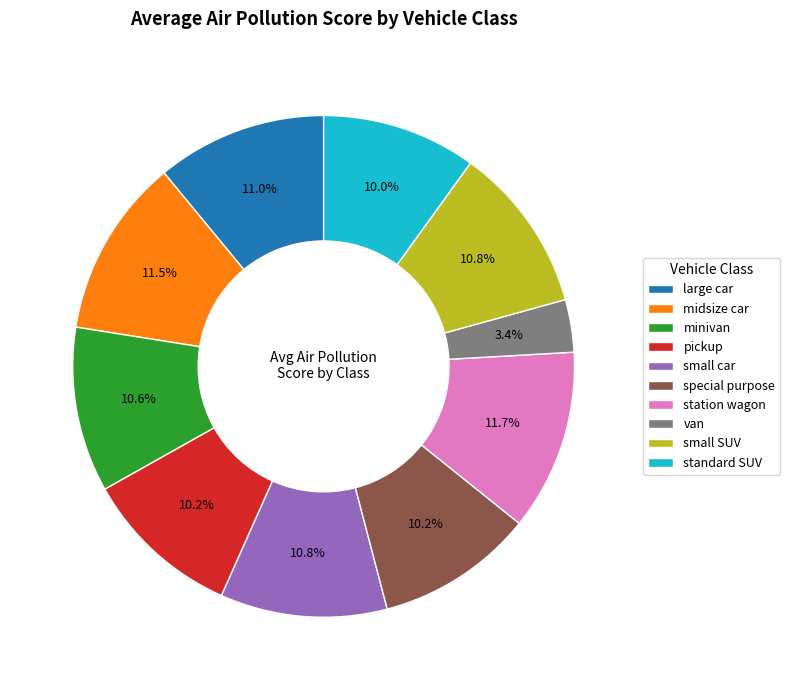

What is the ratio of the value at small car to the value at large car?

1.0